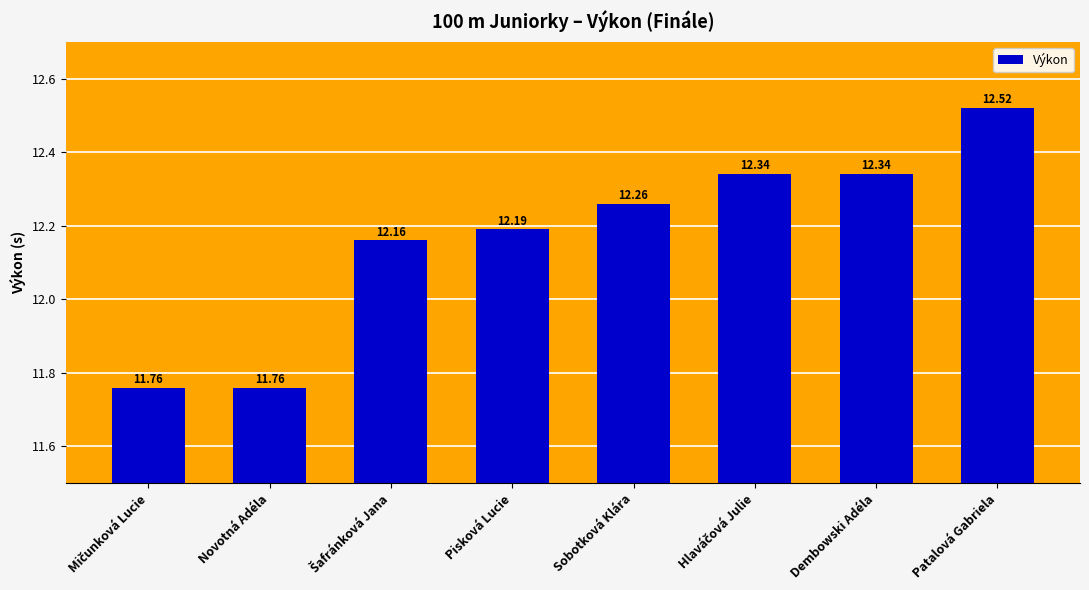

How many bars are there in total?

8